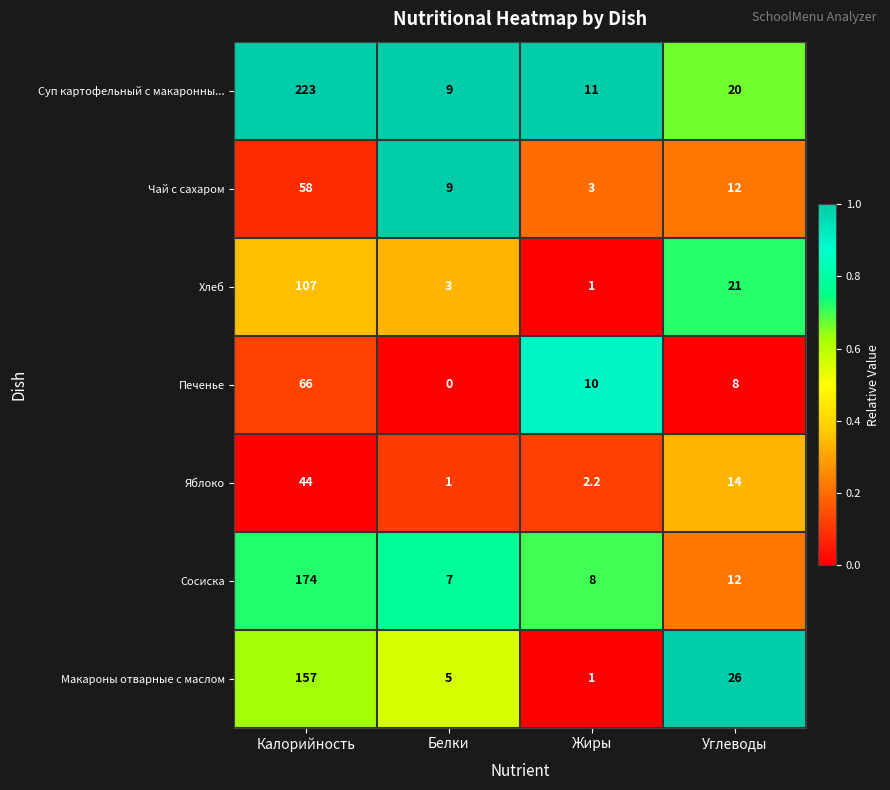

What is the difference between the maximum and second lowest values in the Яблоко series?

41.8